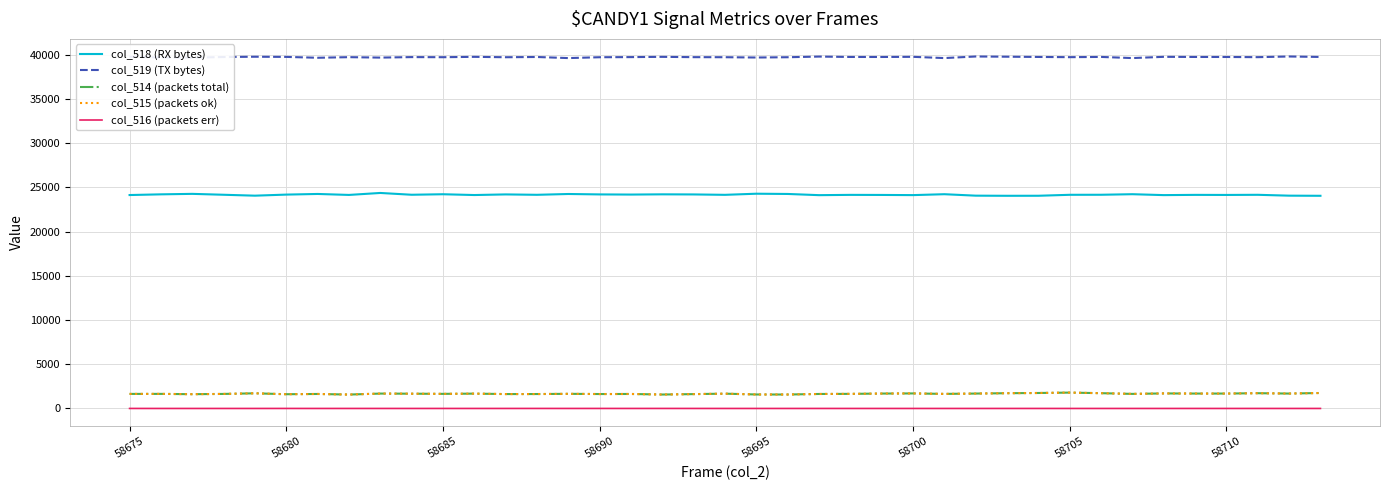

What is the difference between the maximum and minimum values in the col_516 (packets err) series?

2